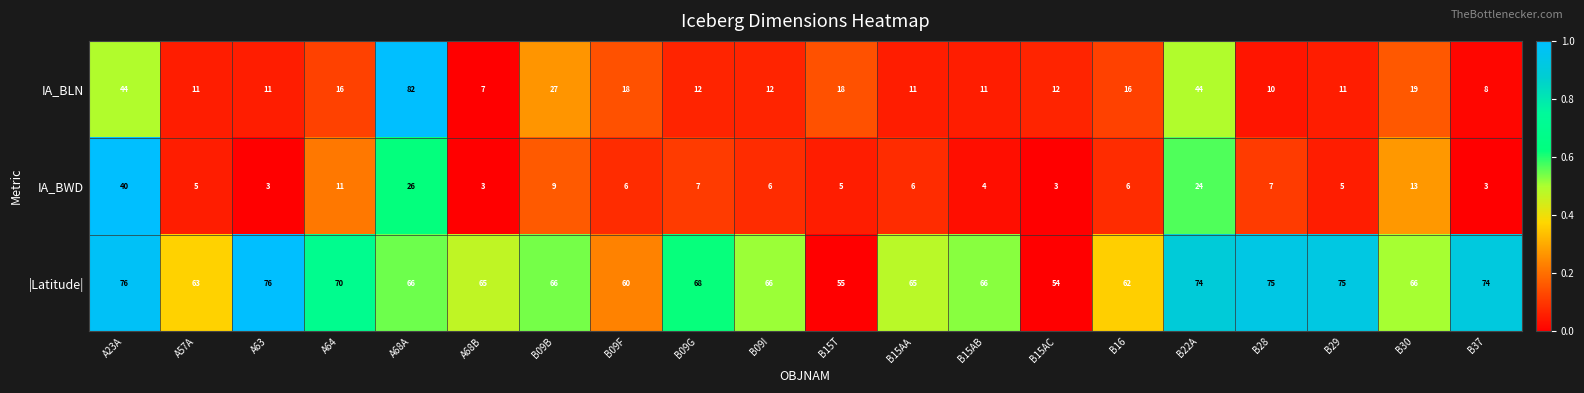

What is the smallest value displayed?

3